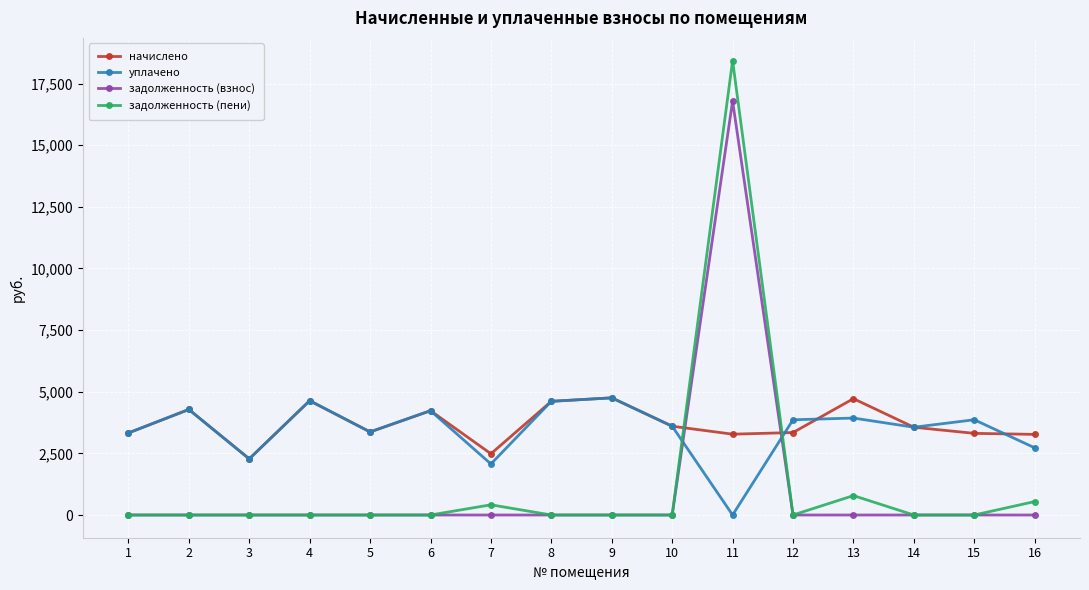

True or false: начислено has more than 1 points higher than both neighbors.

True